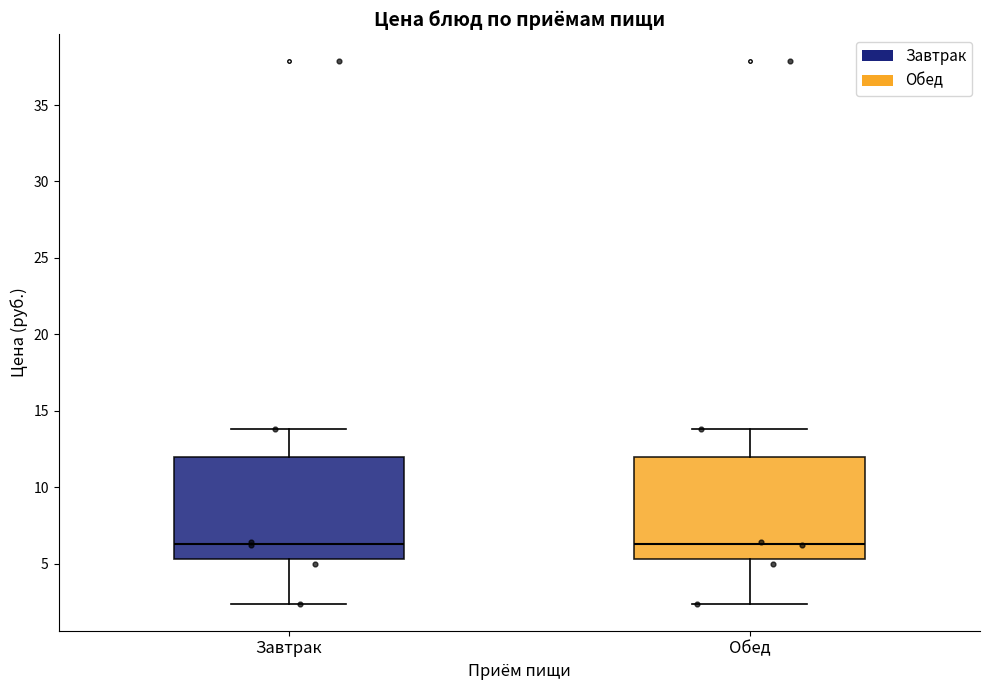

Reading left to right, transcribe this box plot: for each box, give where its median line is, the range the box spans, and where its two whiskers end, as read against the y-axis. The values are not printed on the chart, so give them approximately, as read against the axis.

Завтрак: median 6.5, box 5.5 to 12.0, whiskers 2.5 to 14.0
Обед: median 6.5, box 5.5 to 12.0, whiskers 2.5 to 14.0